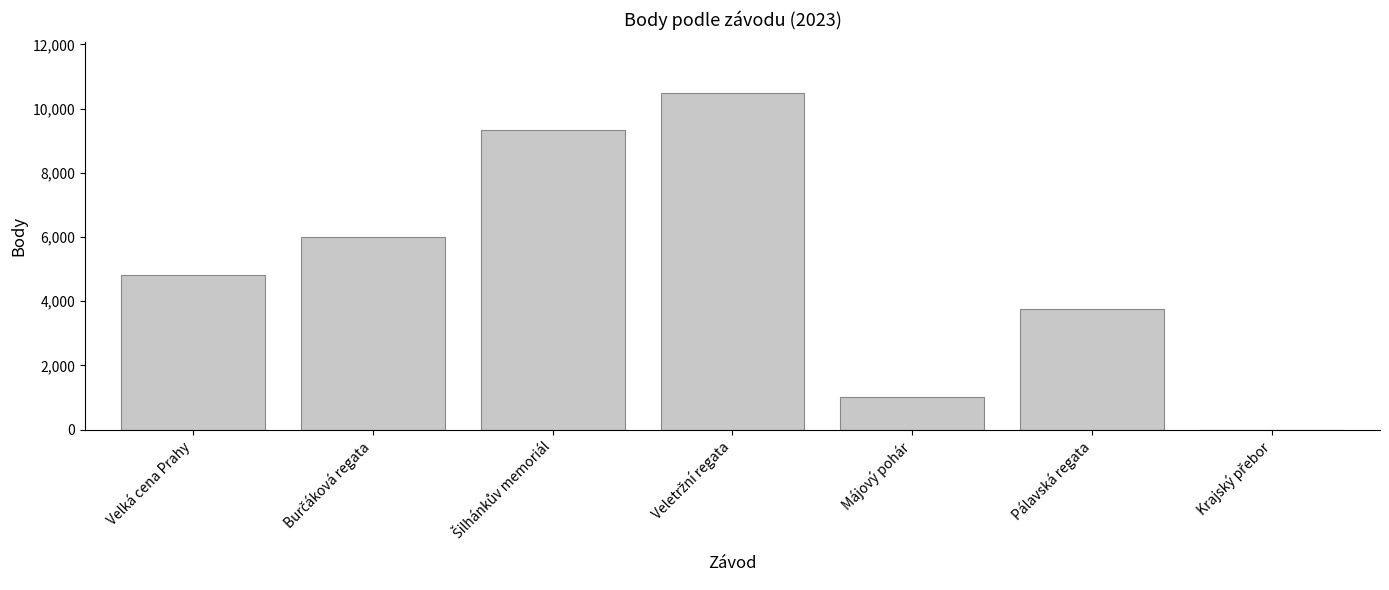

The chart shows a value of 3743 at Pálavská regata. True or false?

True